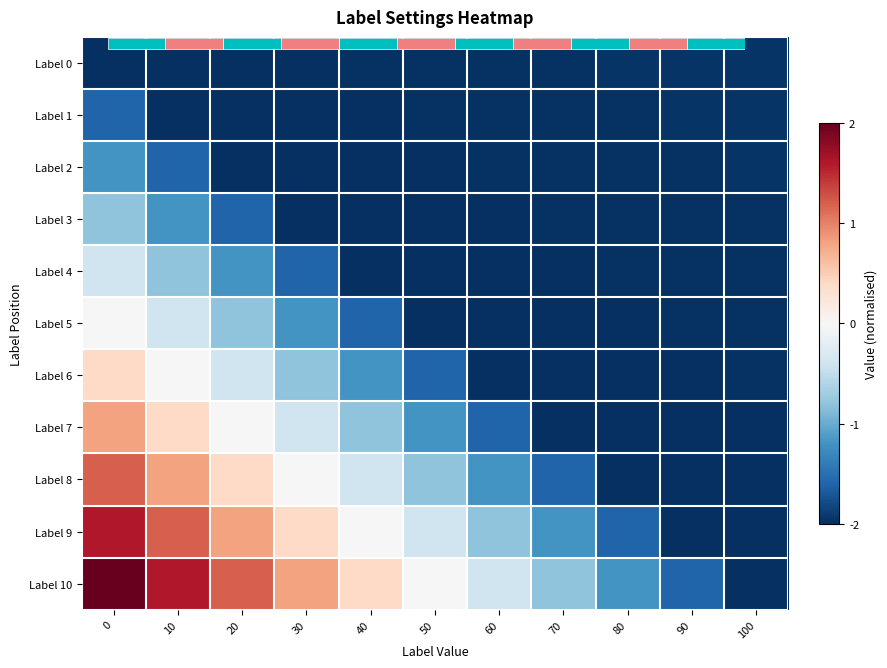

What is the difference between the Label 5 values at 20 and 10?

0.4